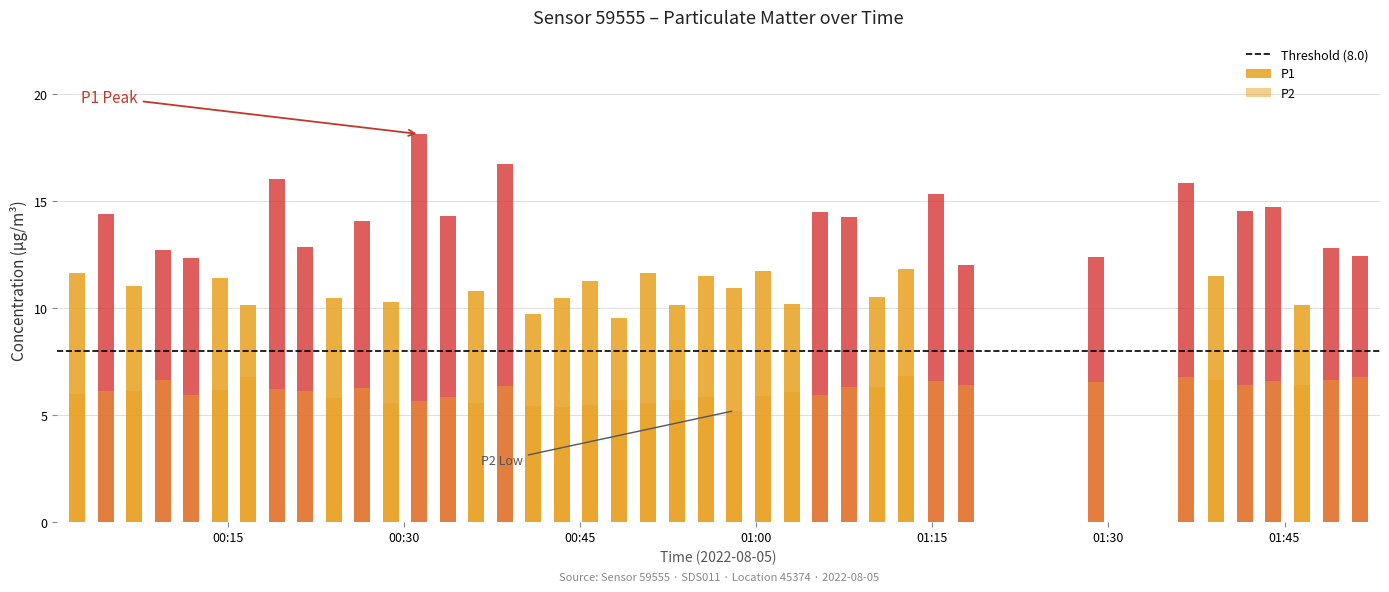

Which category has the highest value across all series?

12